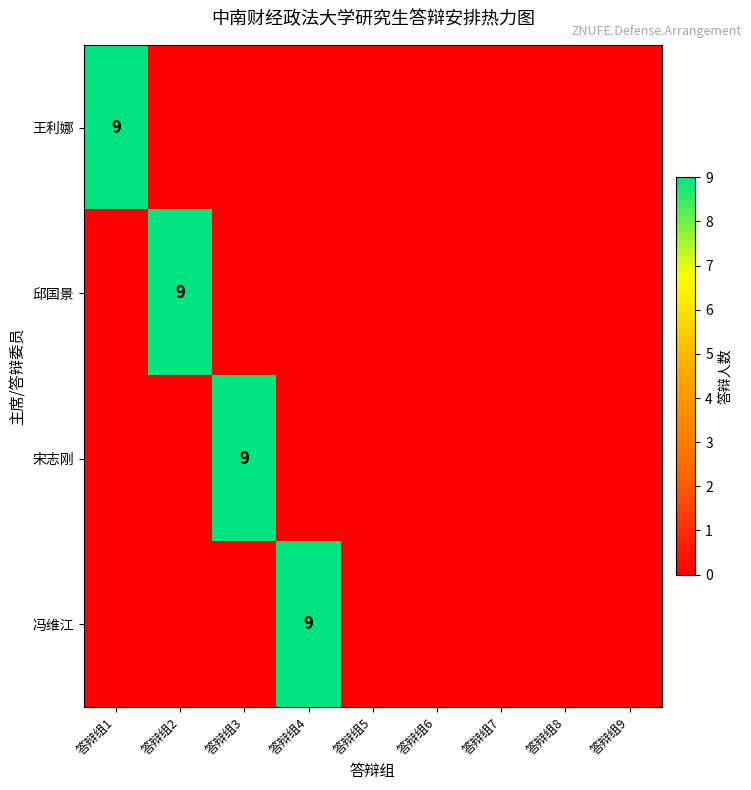

True or false: 王利娜 has a value of 9 at 答辩组1.

True